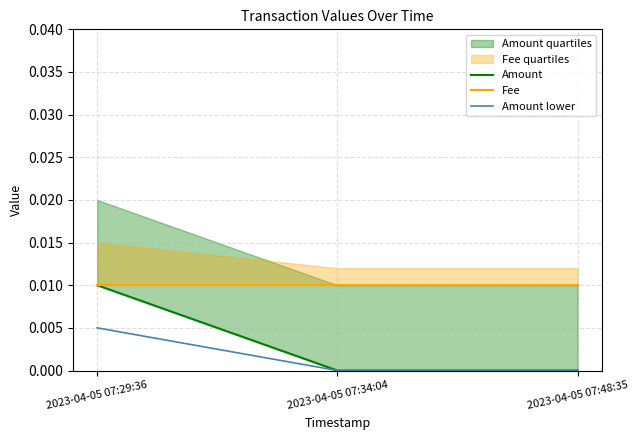

Which category has the highest value in the Amount lower series?

2023-04-05 07:29:36